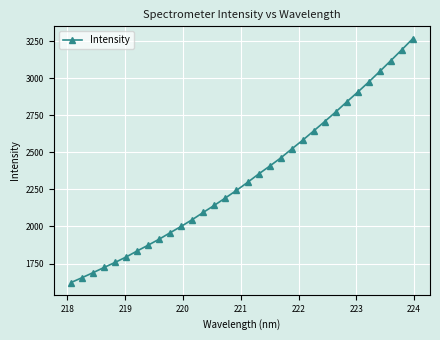

True or false: there are more than 2 points higher than both neighbors.

False